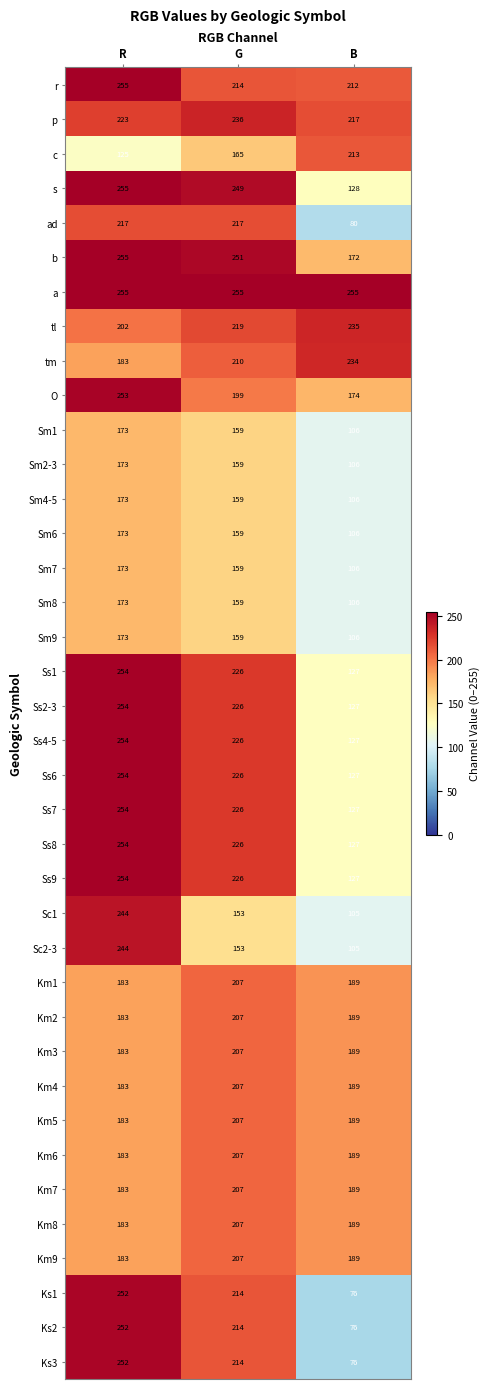

What is the spread (max minus min) of values at R?

130